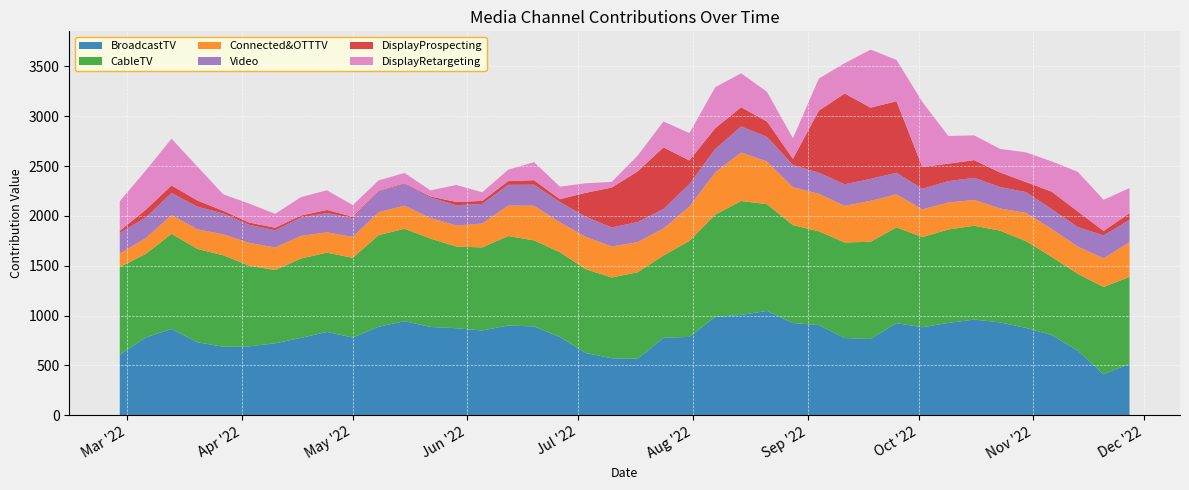

Reading left to right, list all the values displayed in this chart.

BroadcastTV: 605.8	779.6	864.8	731.3	686.1	690.8	720.8	775.4	835.6	778.4	888.1	942.9	885.5	872.1	850.0	899.4	890.7	783.9	623.6	571.0	565.9	776.5	785.3	986.9	1006.2	1045.9	924.8	904.0	774.0	764.4	923.7	882.2	925.7	959.0	930.9	875.8	803.7	648.0	410.5	515.4
CableTV: 880.7	837.4	954.6	936.6	918.3	809.2	735.5	796.3	795.1	800.4	918.5	927.5	886.5	819.9	833.2	898.4	863.1	851.2	840.9	810.5	868.0	825.5	962.6	1025.9	1142.6	1071.6	982.1	940.8	958.7	975.7	960.6	905.1	937.5	941.8	920.4	870.6	783.1	771.0	875.6	871.9
Connected&OTTTV: 135.1	157.5	187.9	196.8	209.8	228.8	225.7	227.1	203.8	209.7	230.4	231.7	205.3	211.7	239.5	305.3	347.5	300.3	324.4	311.0	302.0	271.5	345.4	422.7	486.4	428.4	381.0	375.9	367.4	410.3	331.2	277.6	271.0	258.9	222.6	283.6	281.4	272.4	287.1	348.8
Video: 208.3	207.5	221.7	227.3	208.8	180.9	173.9	184.2	194.4	187.8	207.5	219.3	206.8	203.0	197.0	208.1	211.6	203.4	202.3	190.9	202.0	194.7	224.2	235.8	261.9	246.2	222.7	211.9	216.6	220.5	217.0	205.9	214.0	221.7	215.2	208.1	197.9	196.0	230.4	224.1
DisplayProspecting: 19.4	79.2	76.3	62.4	27.4	22.8	24.7	20.1	30.8	14.7	6.8	5.8	10.8	32.8	30.4	37.4	44.9	28.7	240.2	400.8	507.7	619.1	238.5	209.0	192.5	154.1	62.1	622.9	911.1	714.5	717.9	219.2	175.5	177.3	146.6	100.8	176.2	157.6	45.1	67.2
DisplayRetargeting: 297.0	392.5	468.6	339.7	164.9	190.2	139.7	185.2	197.3	117.1	105.1	103.0	61.0	170.5	86.1	114.8	180.9	125.5	95.8	57.0	157.7	260.1	274.4	410.7	340.7	297.9	205.2	322.2	304.2	582.8	414.3	653.0	278.0	249.2	236.4	298.6	304.2	397.1	312.2	251.9